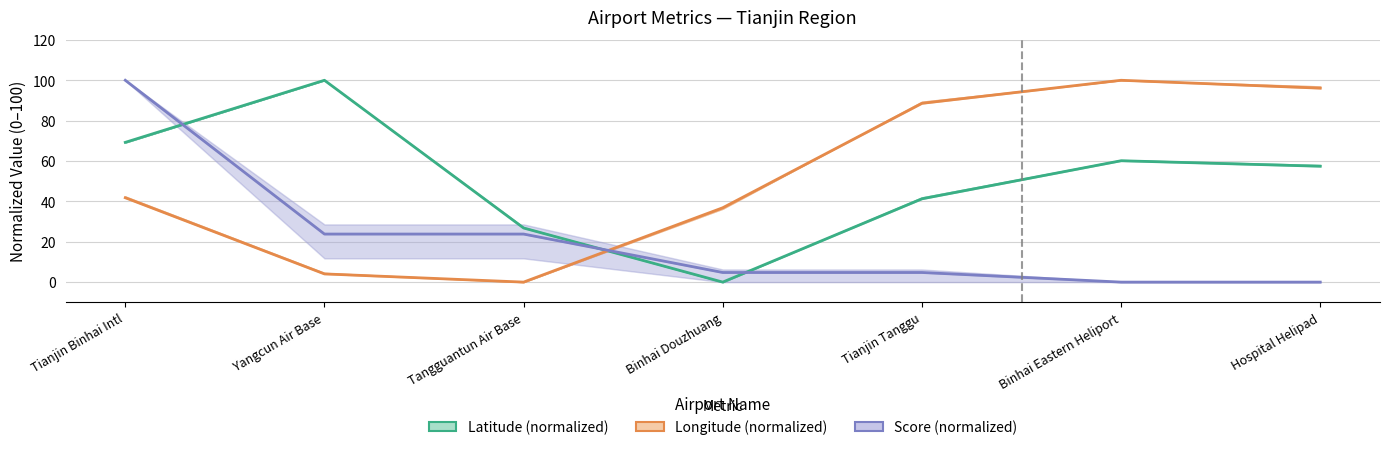

What is the total value across all series at Yangcun Air Base?

127.9